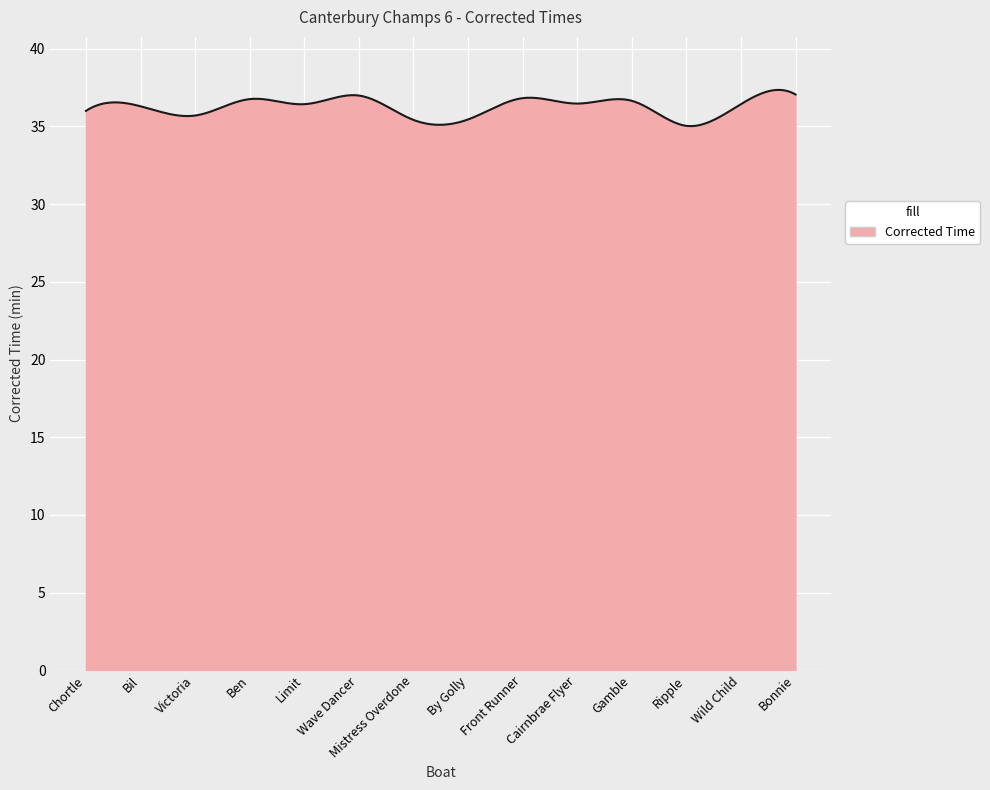

What is the greatest value displayed?

37.4